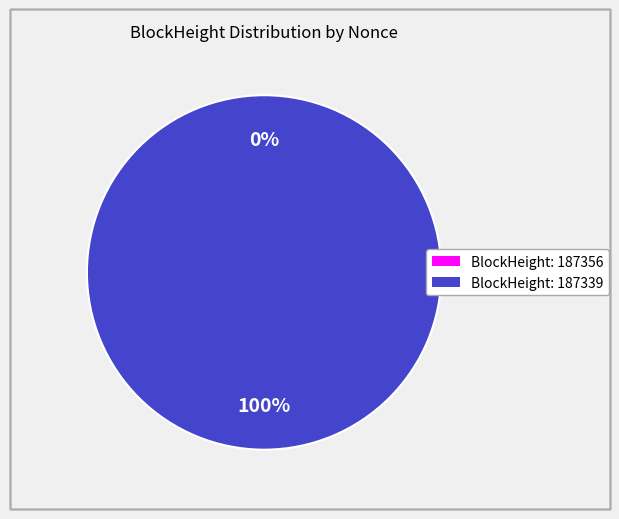

Which category has the biggest portion of the pie?

187339